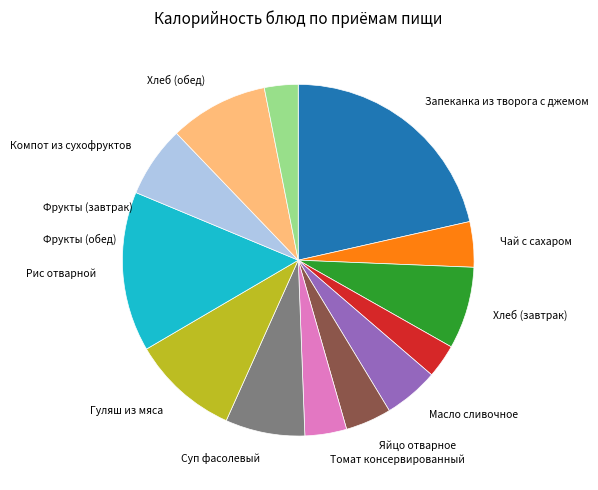

Is there any slice that represents more than half of the pie?

No